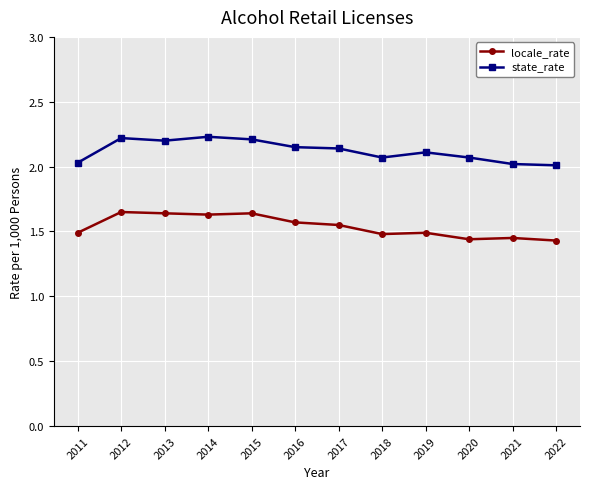

At 2012, list the series in order from largest to smallest.

state_rate, locale_rate